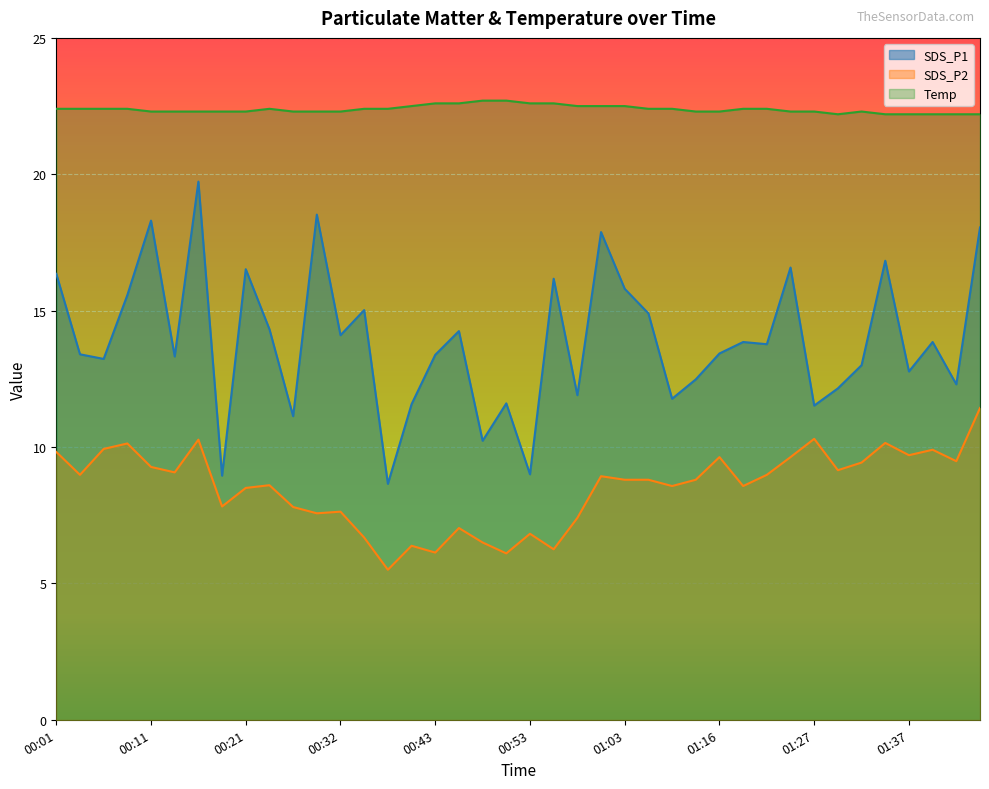

What is the spread (max minus min) of values at 01:06?

13.6